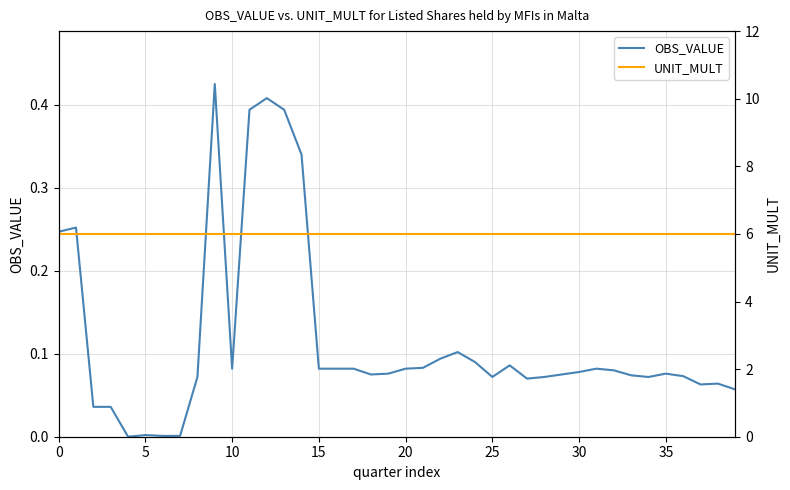

Which has a higher value, 35 or 18?

35